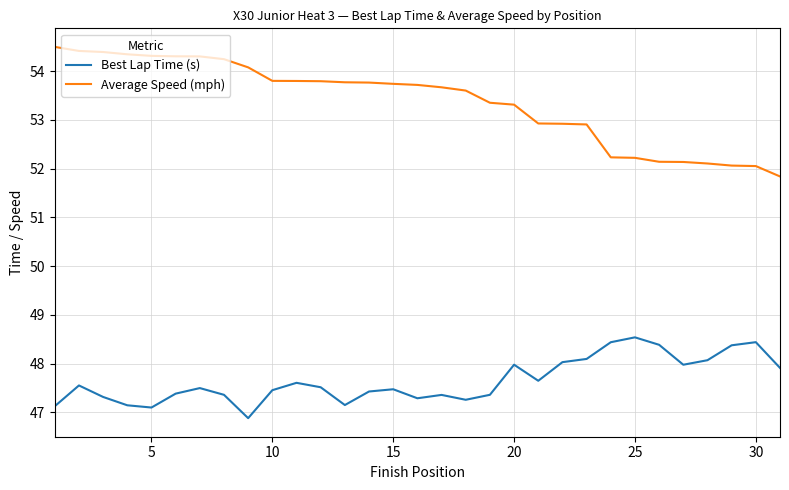

Which series has the largest range (max minus min)?

Average Speed (mph)